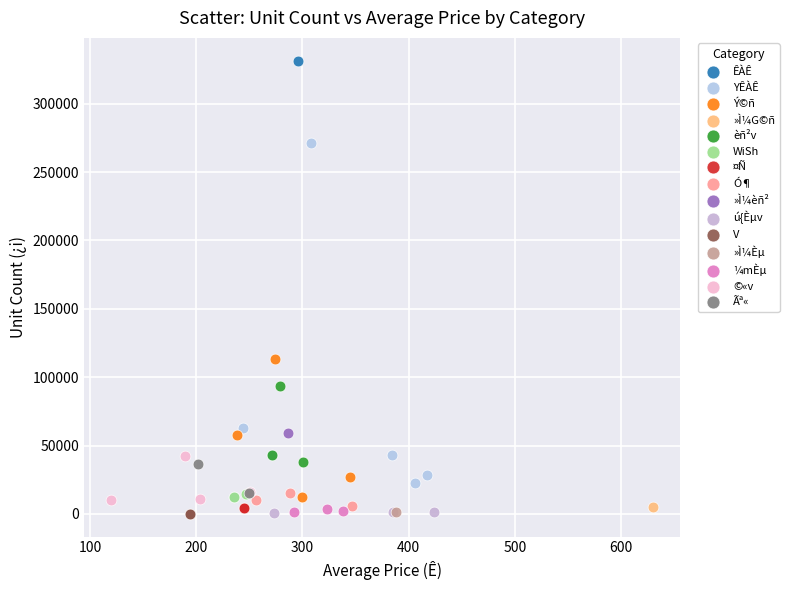

Which series reaches the maximum Y coordinate?

ÊÀÊ